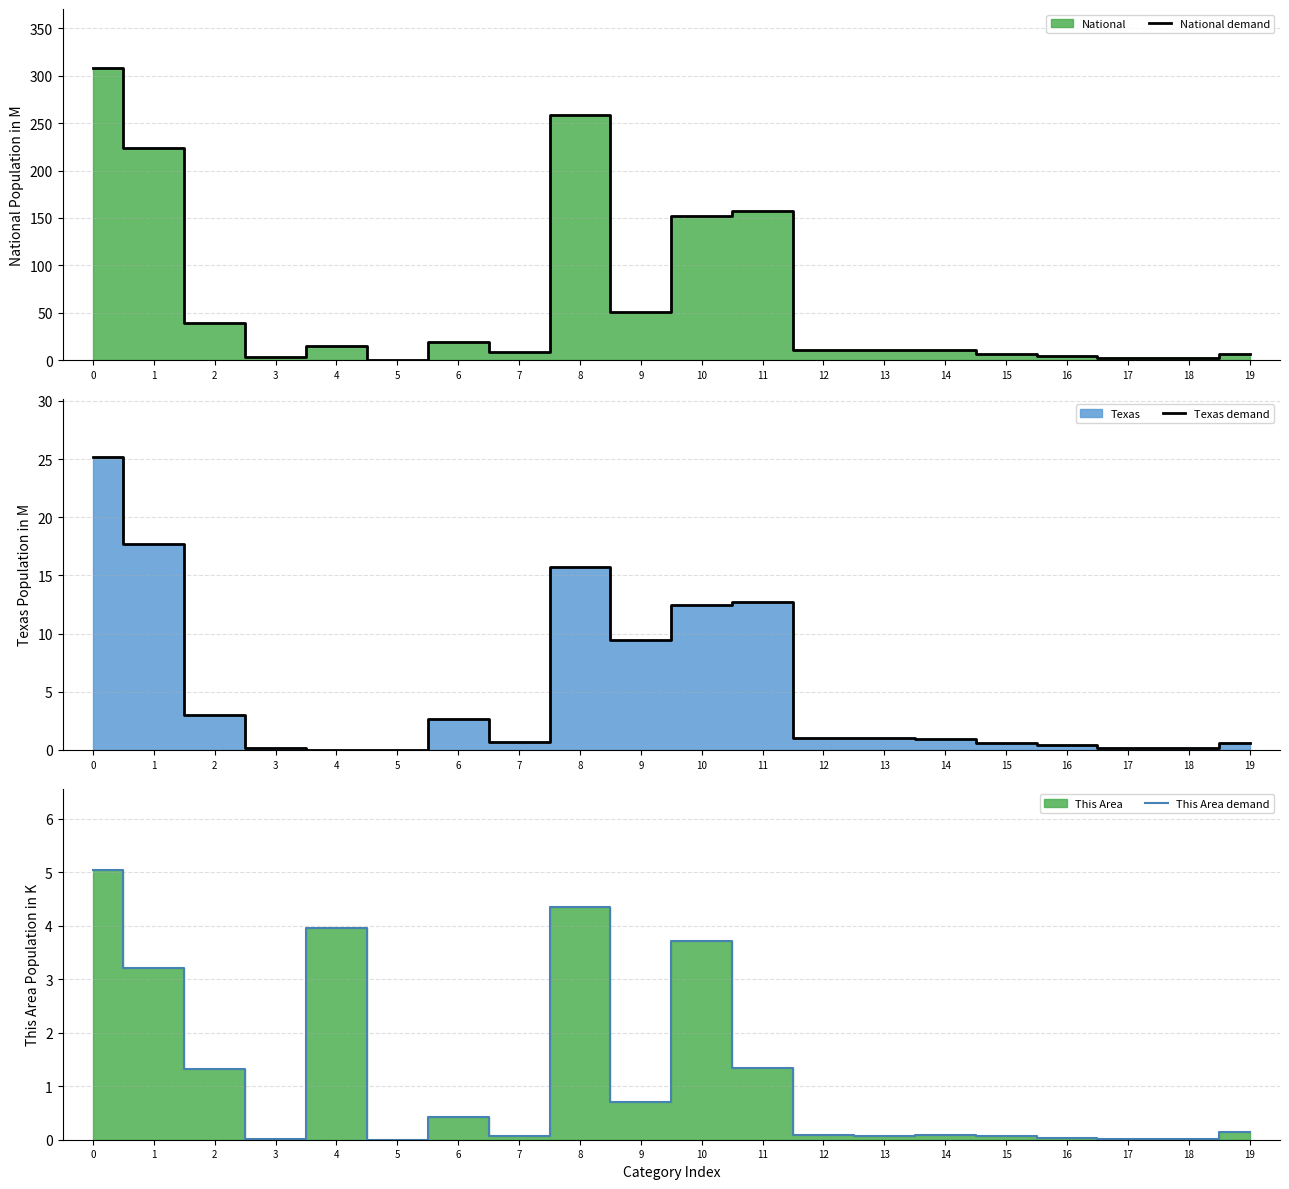

Is it true that This Area demand equals 0.1 at 7?

True